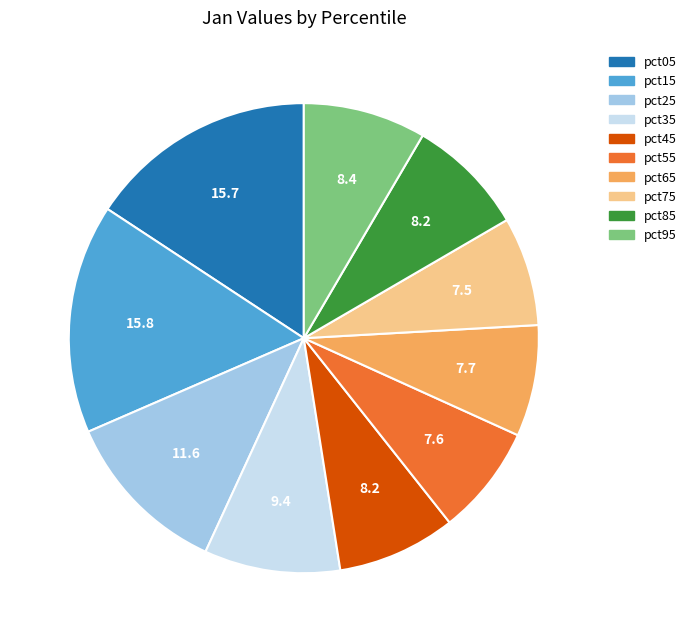

Which has a higher value, pct25 or pct15?

pct15